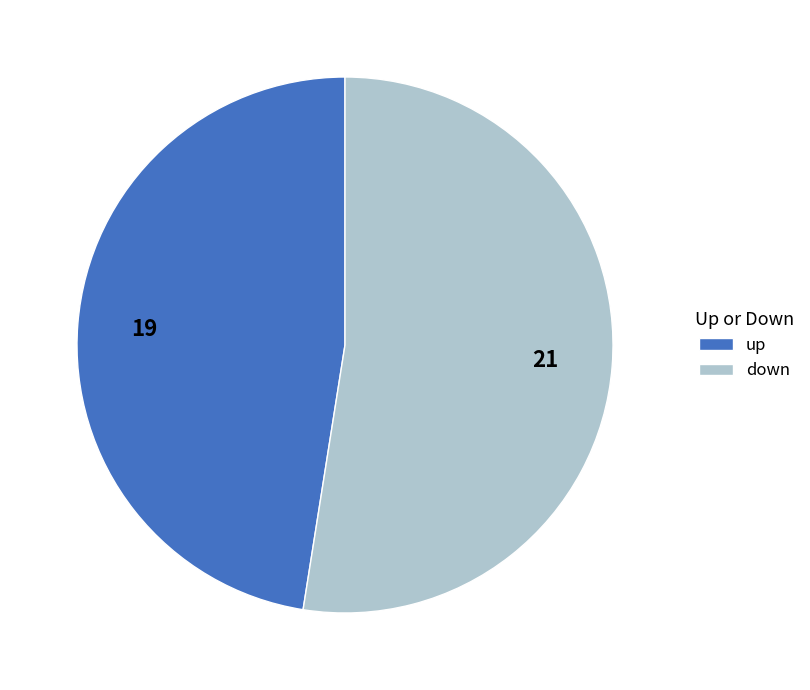

Rank the categories by value from lowest to highest.

up, down